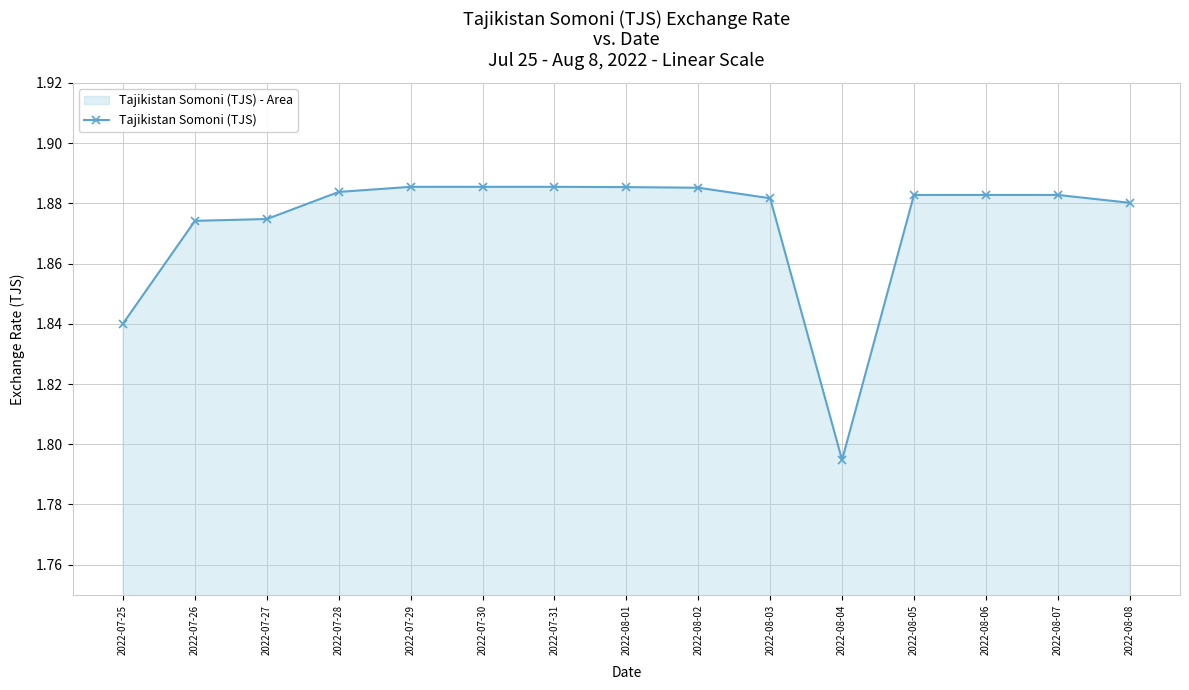

What is the sum of the values at 2022-08-07 and 2022-08-03?

3.8